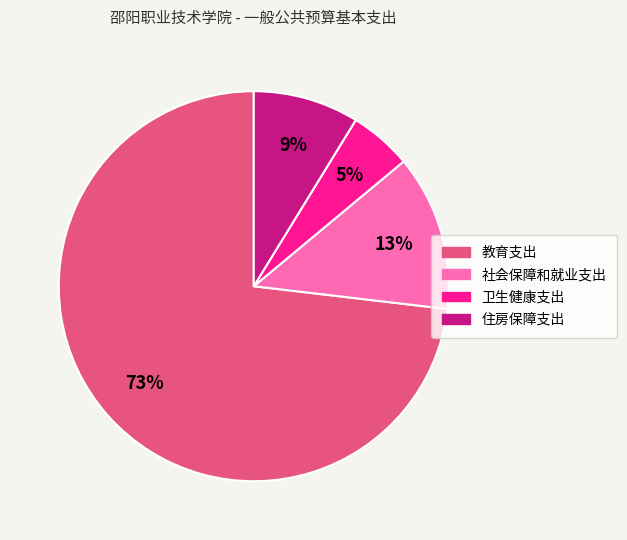

Does 教育支出 account for over 50% of the chart?

Yes